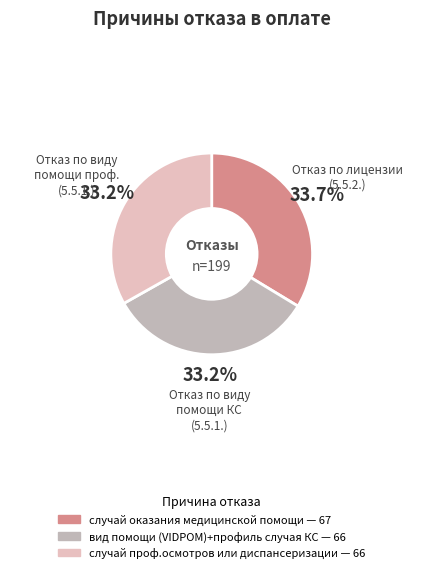

How many segments does this pie chart have?

3